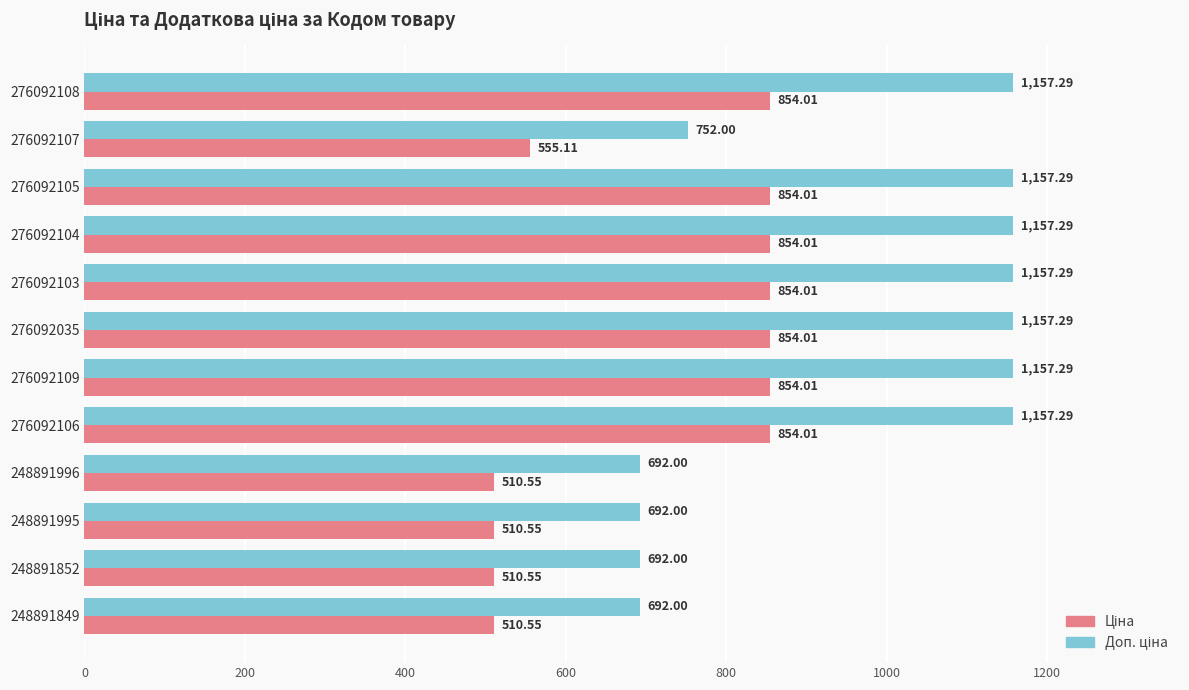

At how many categories does at least one series exceed 1053?

7